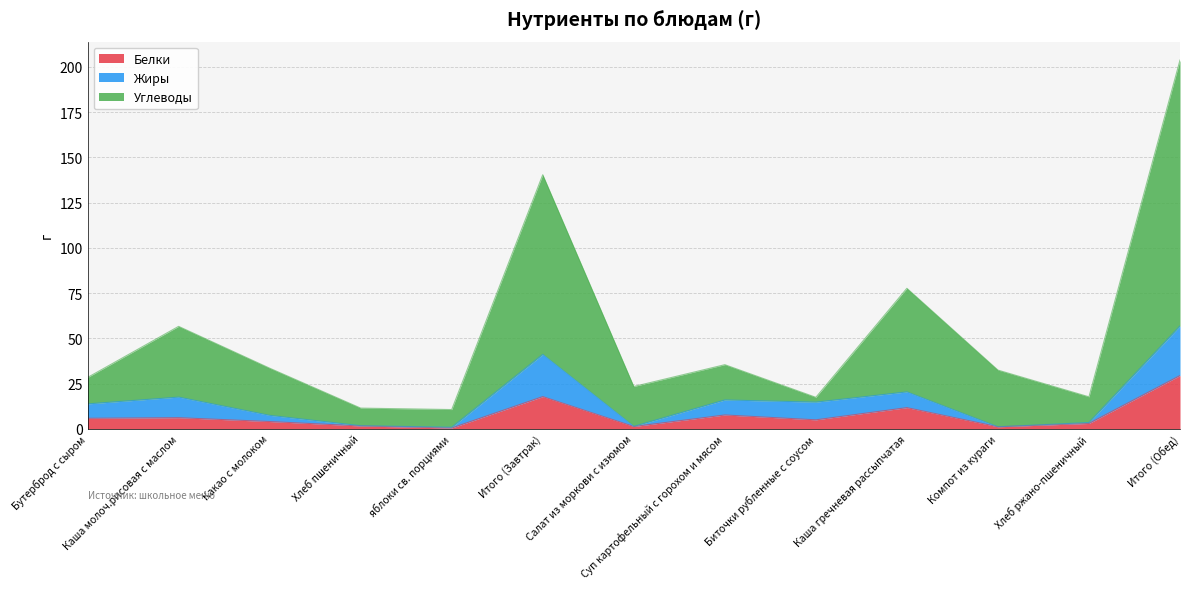

Where does the Углеводы series first go above 32?

Каша молоч.рисовая с маслом